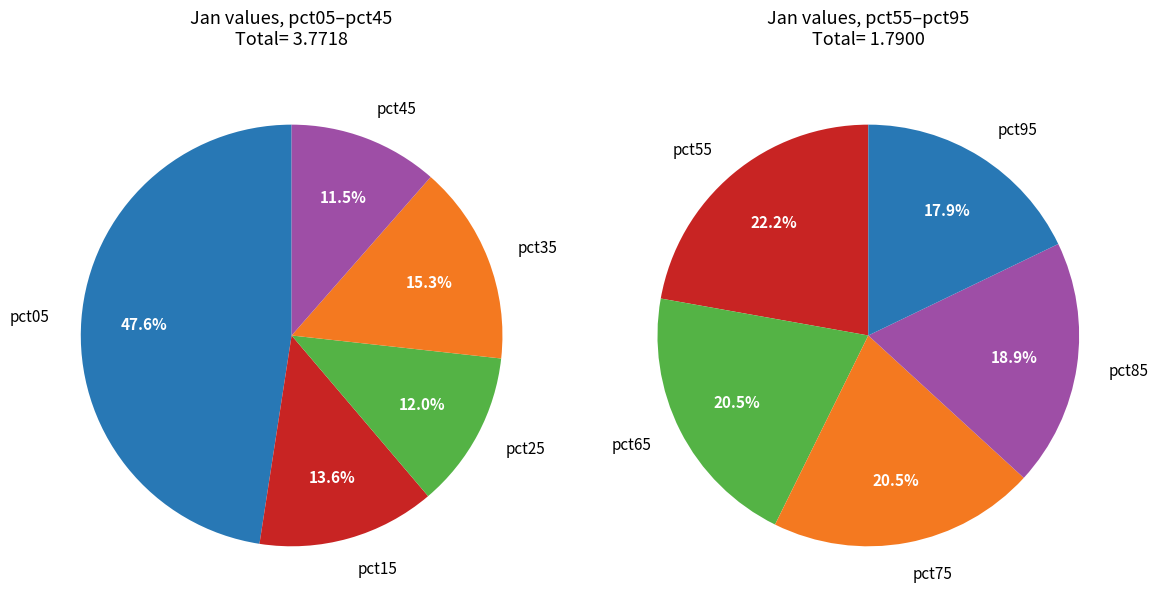

The pct95 slice represents 13% of the pie. True or false?

False